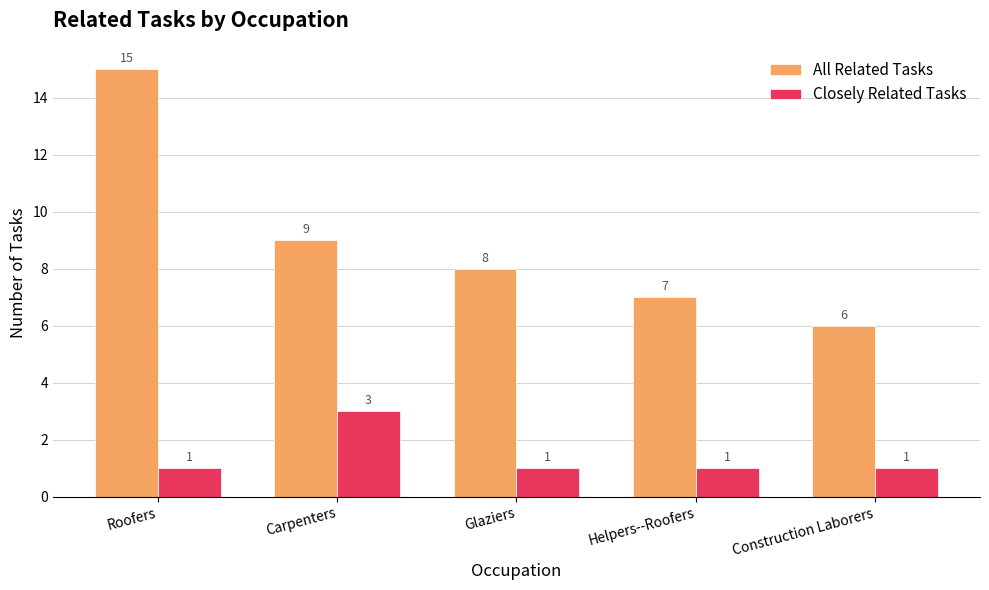

True or false: Closely Related Tasks has a value of 2 at Construction Laborers.

False